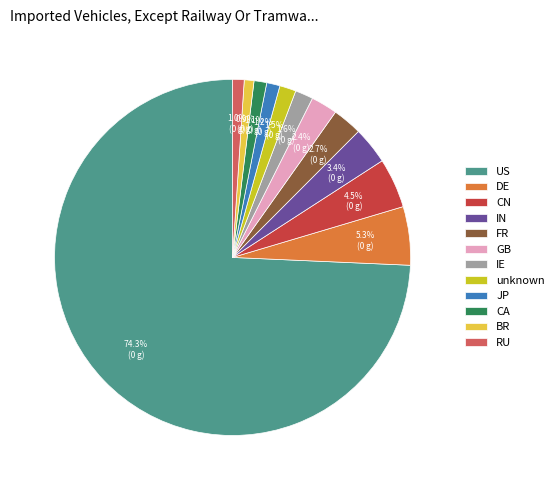

How many slices are in this pie chart?

12